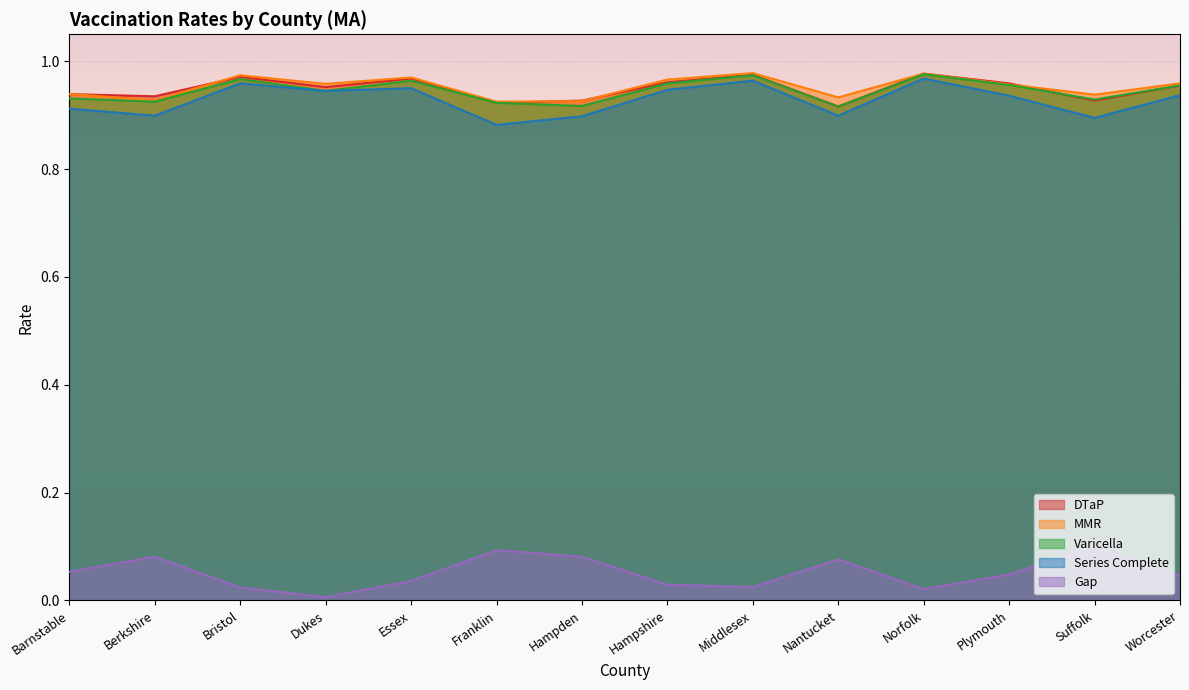

What is the label of the 7th point from the left?

Hampden